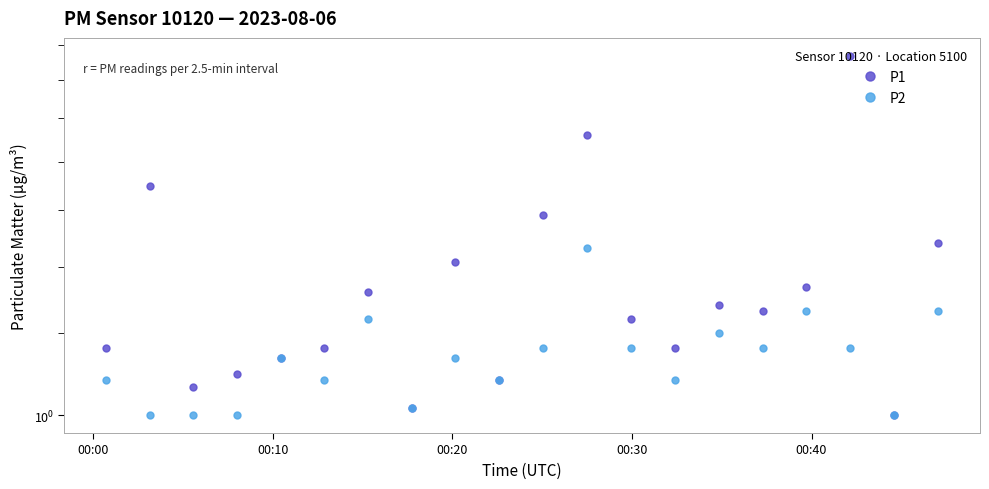

The value of P2 at 00:40 is 1.2. True or false?

True